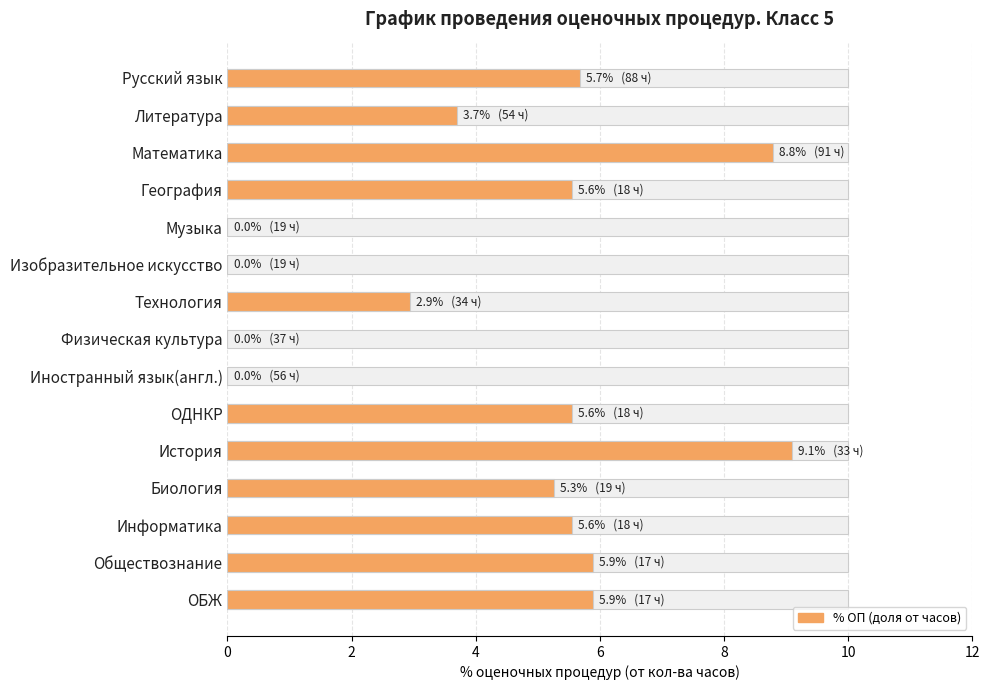

Reading right to left, what are all the values shown in this chart?

5.9	5.9	5.6	5.3	9.1	5.6	0.0	0.0	2.9	0.0	0.0	5.6	8.8	3.7	5.7